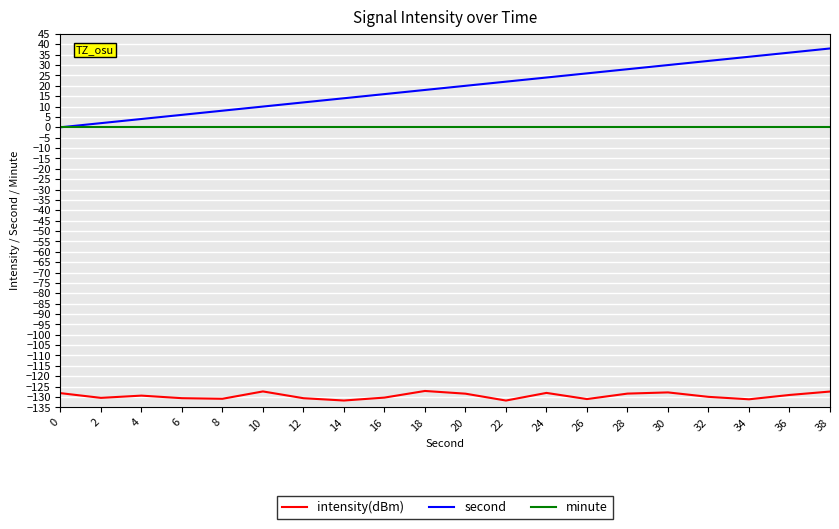

Rank the series at 30 from lowest to highest value.

intensity(dBm), minute, second